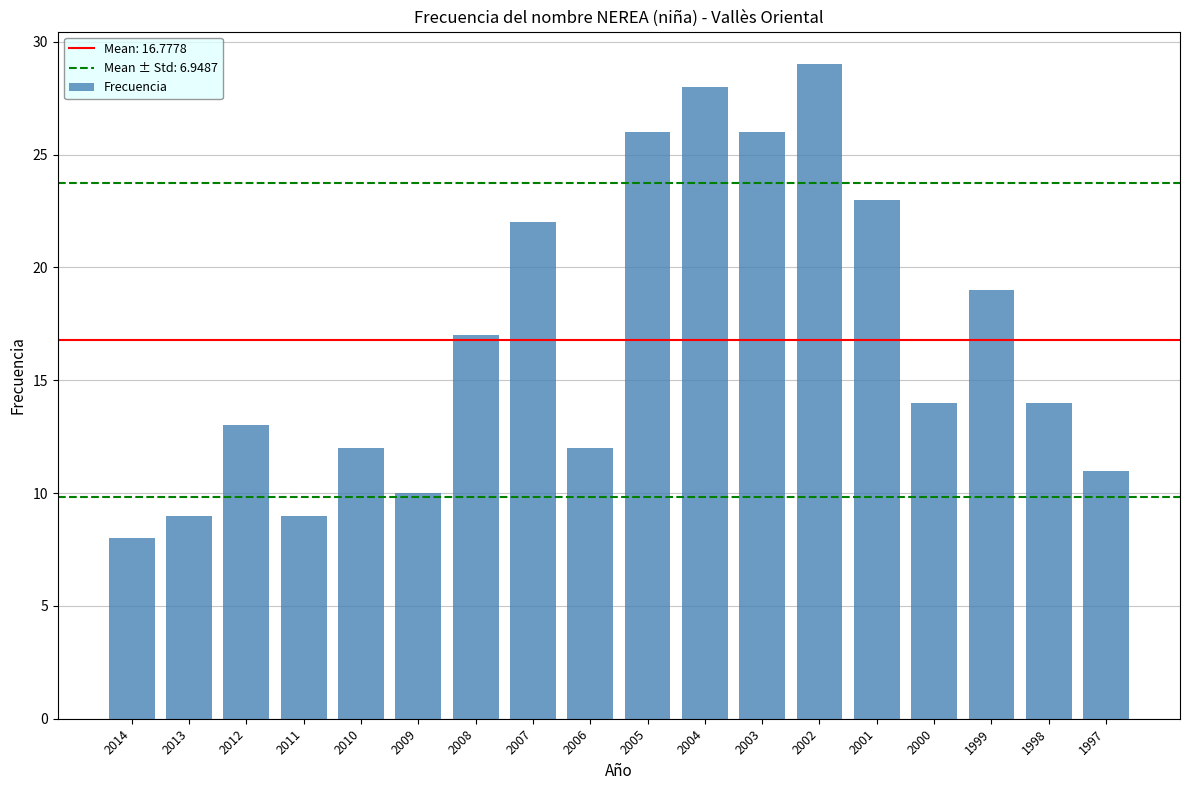

Count the number of categories in the chart.

18